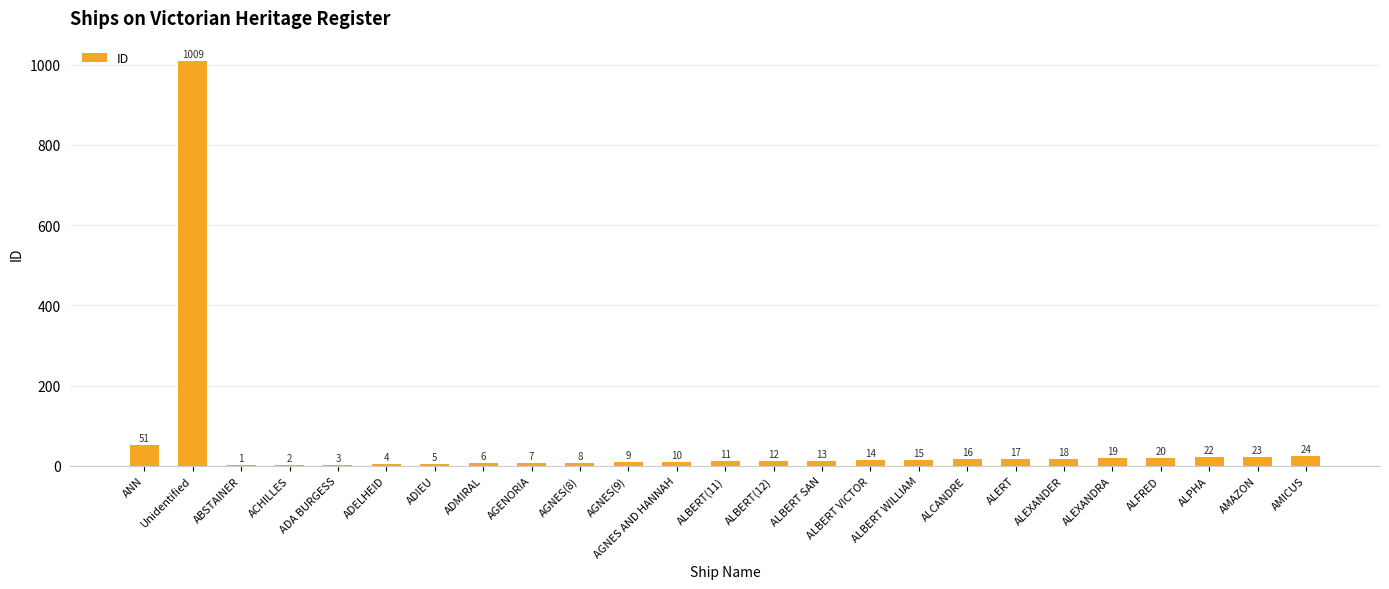

How many series are shown in this chart?

1